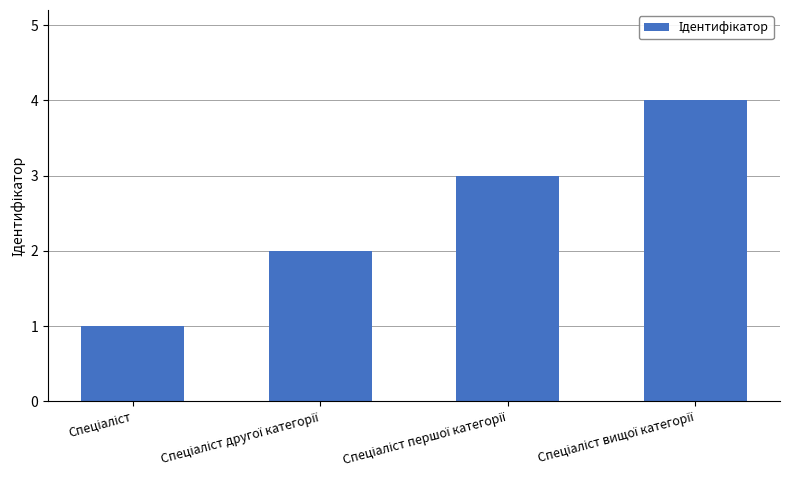

What is the maximum value shown in the chart?

4